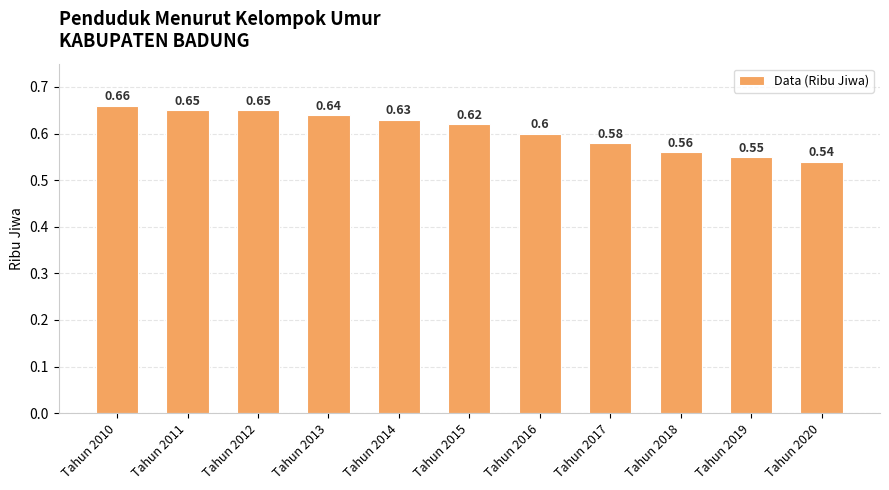

The chart shows a value of 1.2 at Tahun 2011. True or false?

False